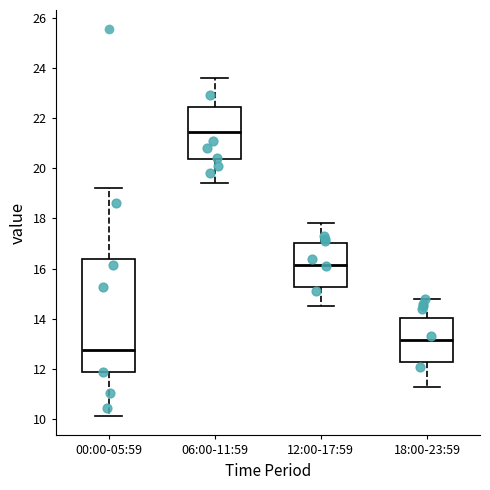

Which box has the highest median line?

06:00-11:59